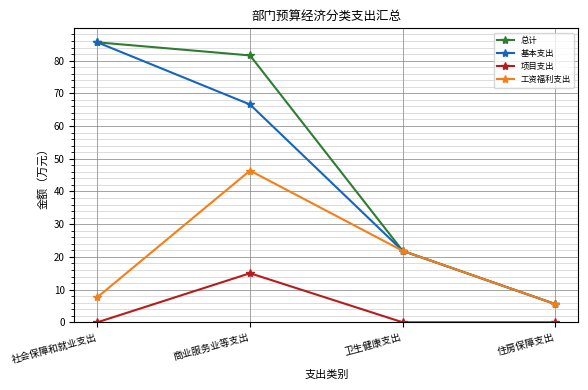

Reading left to right, transcribe all the data shown in this chart.

总计: 社会保障和就业支出=85.6	商业服务业等支出=81.6	卫生健康支出=21.9	住房保障支出=5.6
基本支出: 社会保障和就业支出=85.6	商业服务业等支出=66.6	卫生健康支出=21.9	住房保障支出=5.6
项目支出: 社会保障和就业支出=0.0	商业服务业等支出=15.0	卫生健康支出=0.0	住房保障支出=0.0
工资福利支出: 社会保障和就业支出=7.7	商业服务业等支出=46.4	卫生健康支出=21.9	住房保障支出=5.6